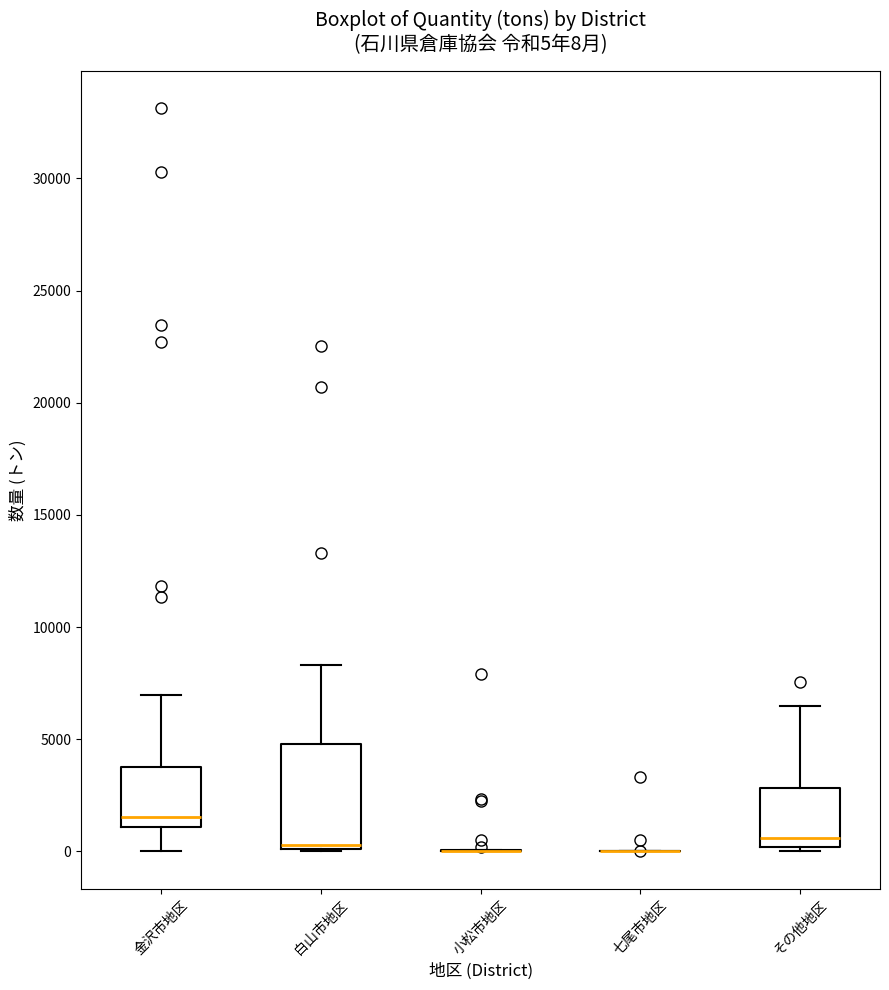

Comparing the boxes themselves (not the whiskers), which one is the tallest?

白山市地区